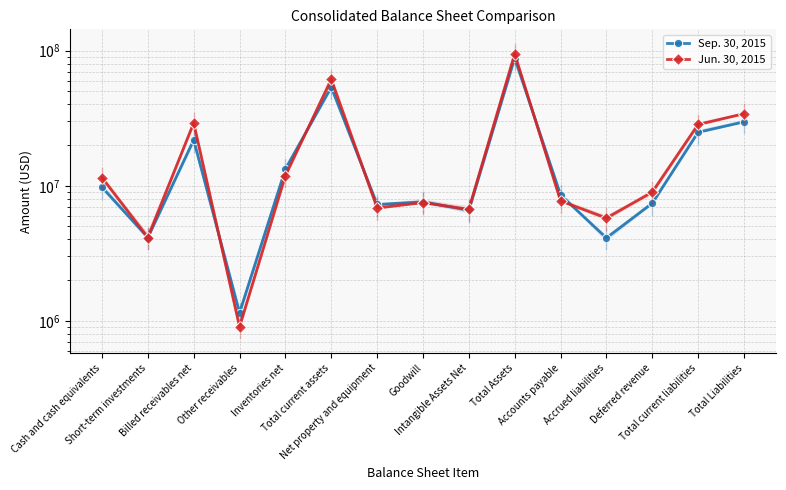

At which category is the sum across all series the highest?

Total Assets